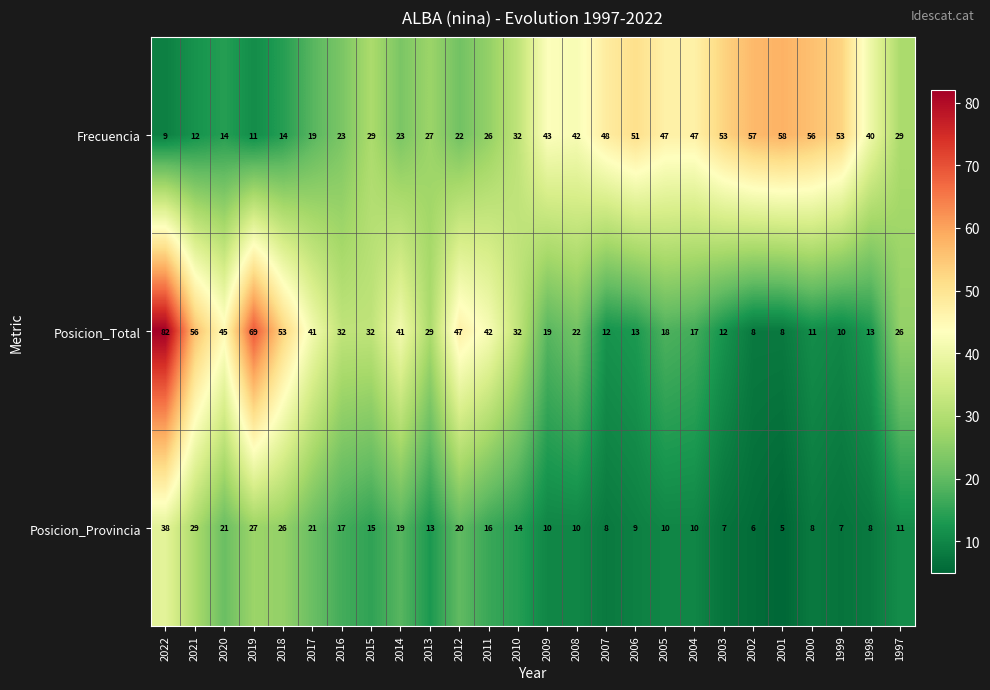

What is the difference between the Posicion_Provincia values at 2013 and 2001?

8